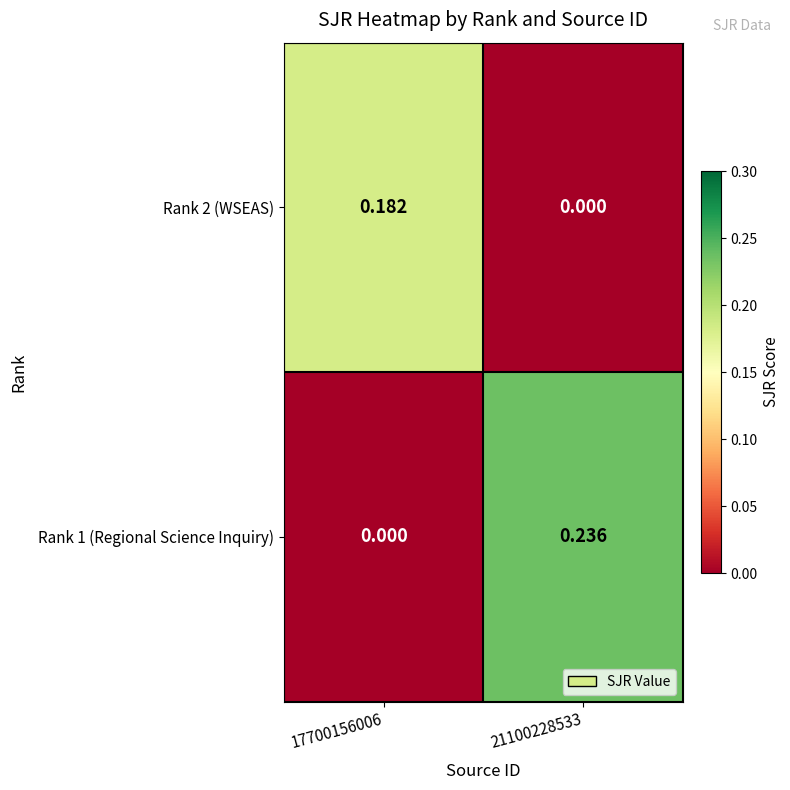

Which category has the lowest value across all series?

21100228533